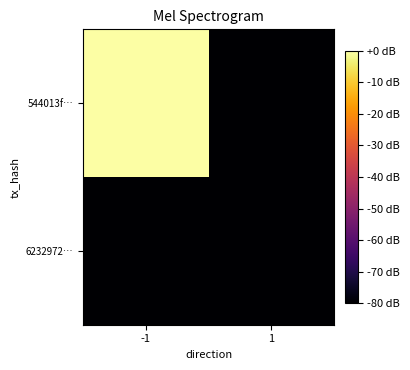

Between -1 and 1, which series saw the biggest shift?

544013f…